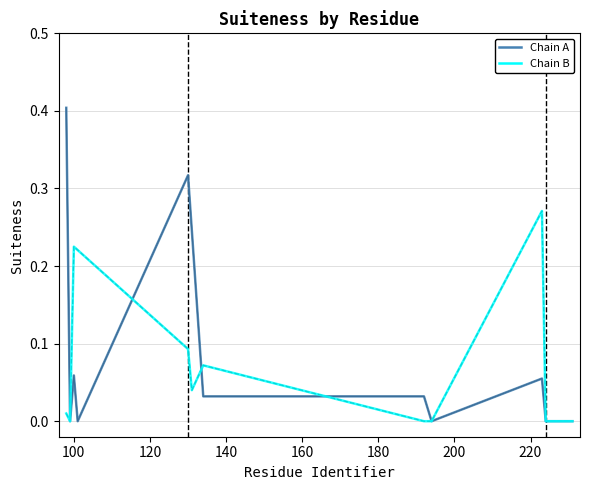

What is the change in value from 98 to 194?

-0.4